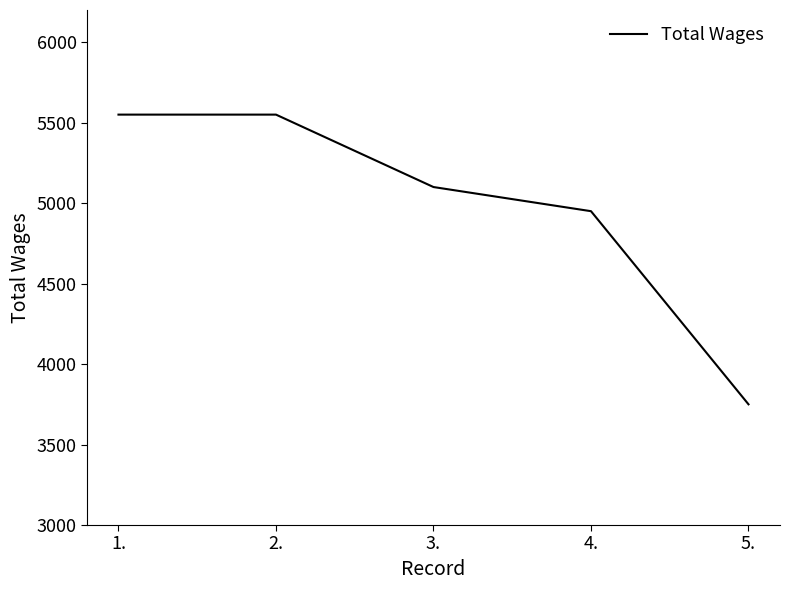

What is the average value?

4980